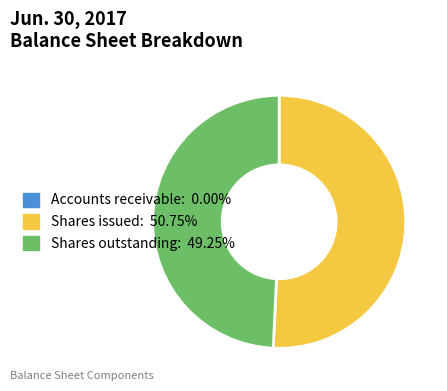

Which has a higher value, Shares issued or Shares outstanding?

Shares issued